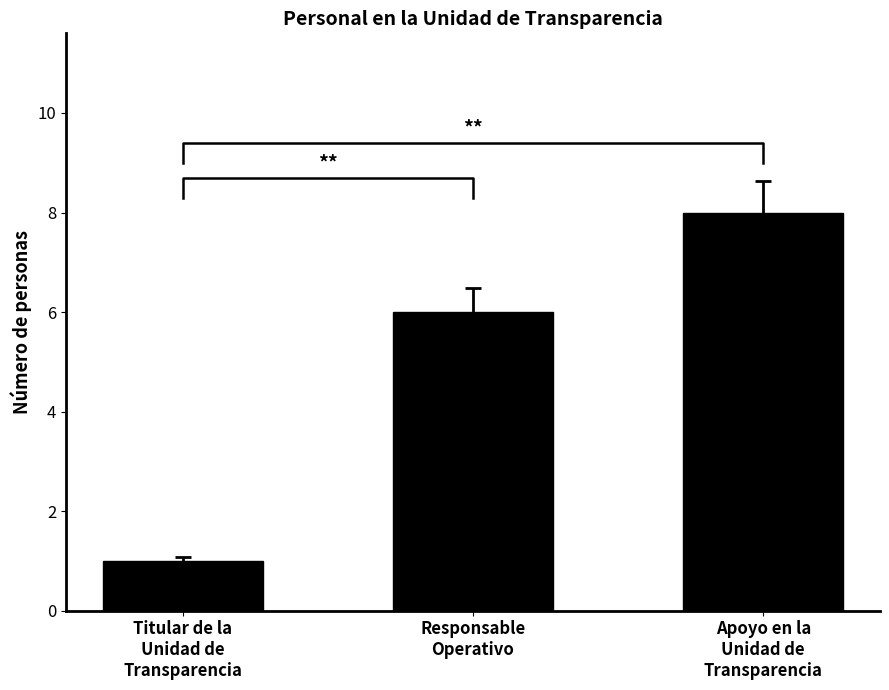

What is the minimum value shown in the chart?

1